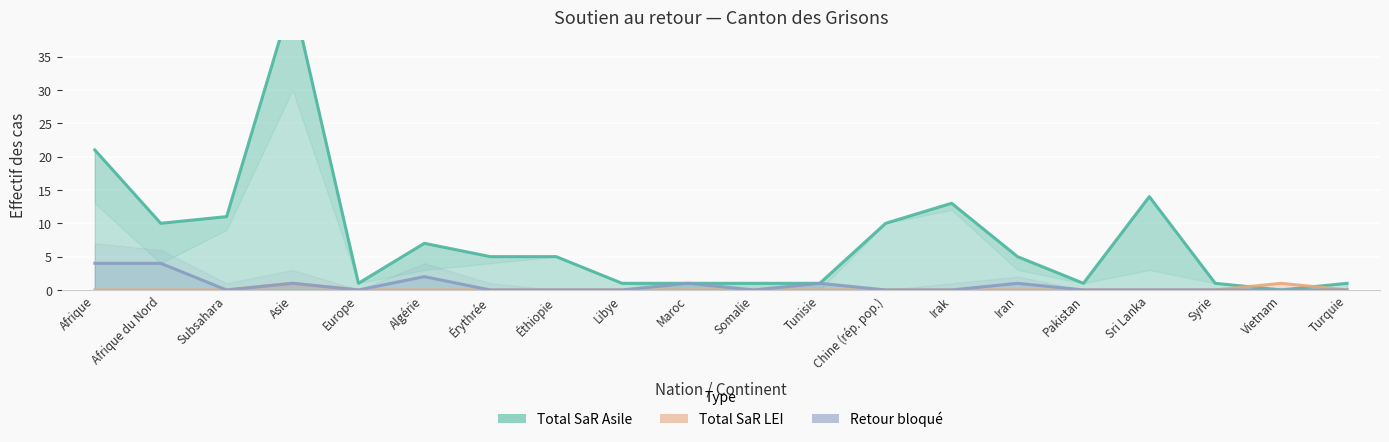

How many interior local peaks does the Retour bloqué series have?

5